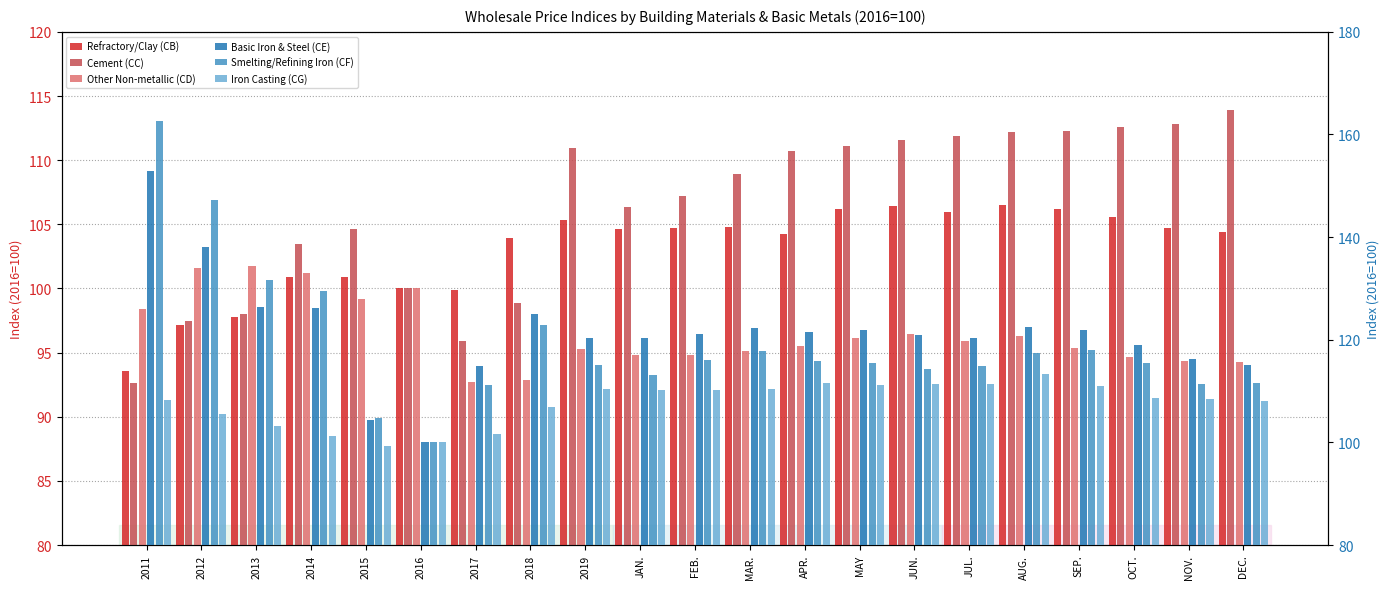

Reading right to left, transcribe all the data shown in this chart.

Refractory/Clay (CB): DEC.=104.4	NOV.=104.7	OCT.=105.5	SEP.=106.2	AUG.=106.5	JUL.=106.0	JUN.=106.4	MAY=106.2	APR.=104.2	MAR.=104.8	FEB.=104.7	JAN.=104.6	2019=105.4	2018=103.9	2017=99.8	2016=100.0	2015=100.9	2014=100.9	2013=97.8	2012=97.2	2011=93.5
Cement (CC): DEC.=113.9	NOV.=112.8	OCT.=112.6	SEP.=112.3	AUG.=112.2	JUL.=111.9	JUN.=111.6	MAY=111.1	APR.=110.8	MAR.=108.9	FEB.=107.2	JAN.=106.4	2019=111.0	2018=98.9	2017=95.9	2016=100.0	2015=104.7	2014=103.5	2013=98.0	2012=97.4	2011=92.6
Other Non-metallic (CD): DEC.=94.2	NOV.=94.3	OCT.=94.7	SEP.=95.4	AUG.=96.3	JUL.=95.9	JUN.=96.5	MAY=96.2	APR.=95.5	MAR.=95.2	FEB.=94.8	JAN.=94.8	2019=95.3	2018=92.9	2017=92.7	2016=100.0	2015=99.1	2014=101.2	2013=101.7	2012=101.6	2011=98.4
Basic Iron & Steel (CE): DEC.=115.0	NOV.=116.3	OCT.=119.0	SEP.=121.8	AUG.=122.4	JUL.=120.4	JUN.=120.9	MAY=122.0	APR.=121.6	MAR.=122.2	FEB.=121.1	JAN.=120.4	2019=120.3	2018=124.9	2017=115.0	2016=100.0	2015=104.4	2014=126.2	2013=126.4	2012=138.0	2011=152.9
Smelting/Refining Iron (CF): DEC.=111.6	NOV.=111.3	OCT.=115.5	SEP.=118.0	AUG.=117.3	JUL.=114.9	JUN.=114.3	MAY=115.5	APR.=115.8	MAR.=117.7	FEB.=116.0	JAN.=113.1	2019=115.1	2018=122.9	2017=111.2	2016=100.0	2015=104.8	2014=129.5	2013=131.6	2012=147.2	2011=162.6
Iron Casting (CG): DEC.=108.1	NOV.=108.4	OCT.=108.6	SEP.=111.0	AUG.=113.3	JUL.=111.4	JUN.=111.3	MAY=111.1	APR.=111.6	MAR.=110.5	FEB.=110.3	JAN.=110.2	2019=110.5	2018=106.8	2017=101.6	2016=100.0	2015=99.2	2014=101.2	2013=103.1	2012=105.5	2011=108.3